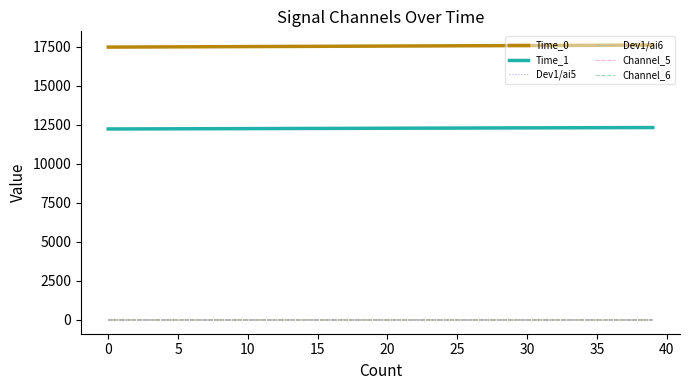

Does the chart have visible grid lines?

No